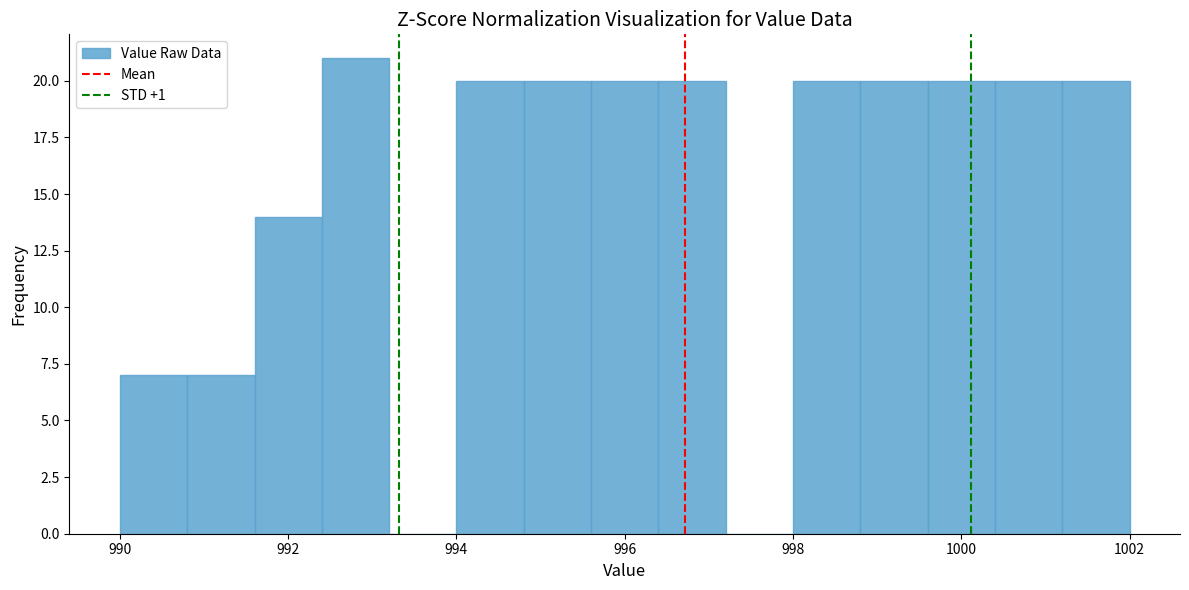

Reading left to right, transcribe this chart: for each bar, give the range it covers on the x-axis and its height. The values are not printed on the chart, so give them approximately, as read against the axis.

990.0 to 990.8: 7
990.8 to 991.6: 7
991.6 to 992.4: 14
992.4 to 993.2: 21
993.2 to 994.0: 0
994.0 to 994.8: 20
994.8 to 995.6: 20
995.6 to 996.4: 20
996.4 to 997.2: 20
997.2 to 998.0: 0
998.0 to 998.8: 20
998.8 to 999.6: 20
999.6 to 1000.4: 20
1000.4 to 1001.2: 20
1001.2 to 1002.0: 20